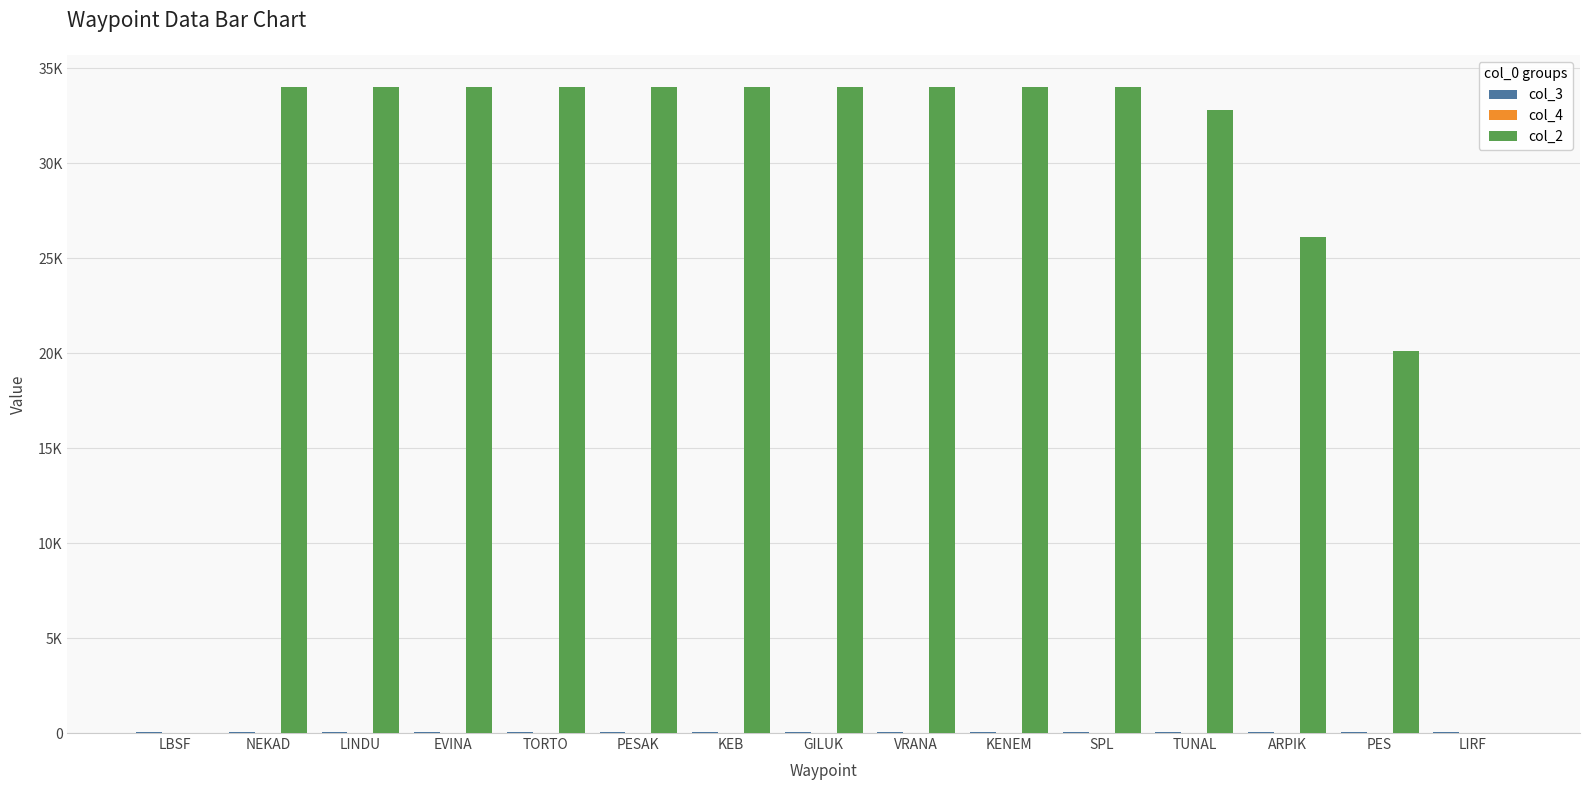

Which series has the largest range (max minus min)?

col_2